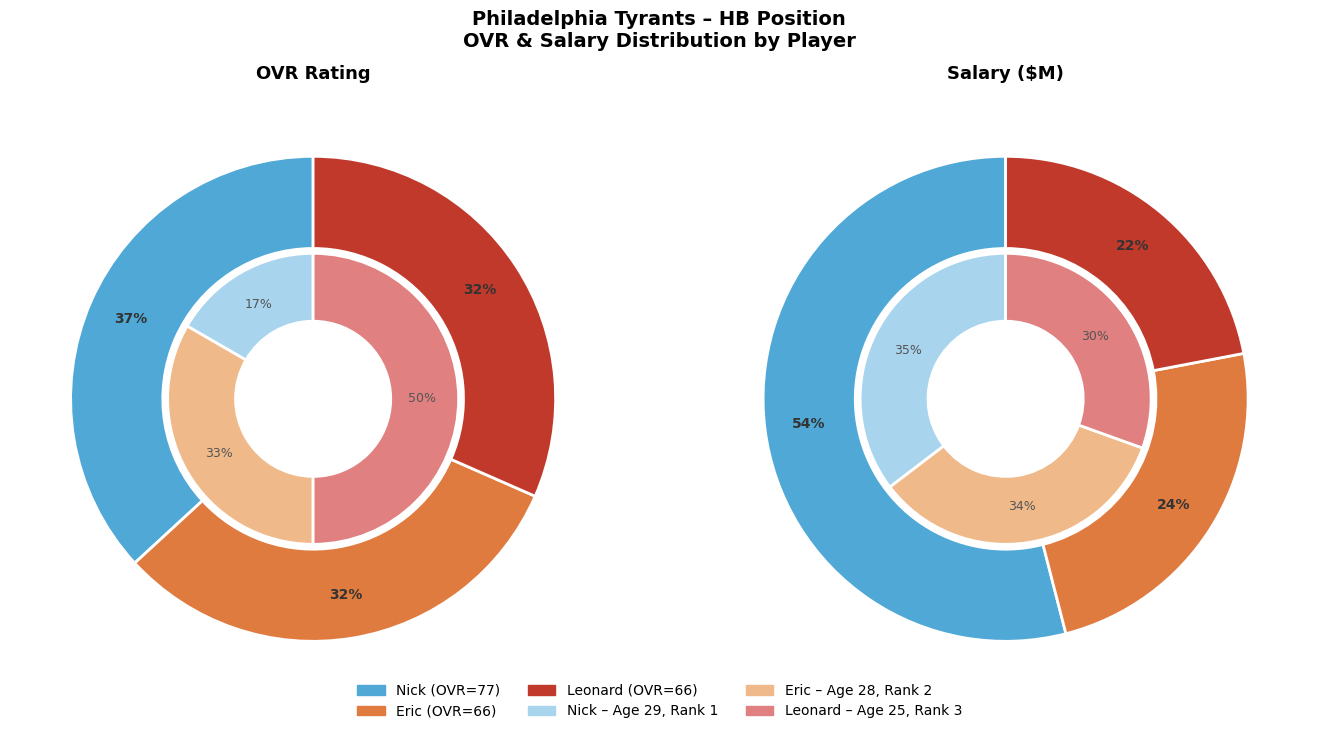

Which category has the smallest portion of the pie?

Eric